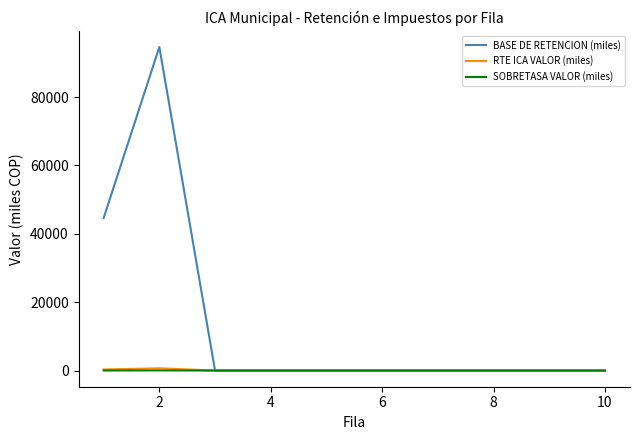

How many lines are shown in the chart?

3